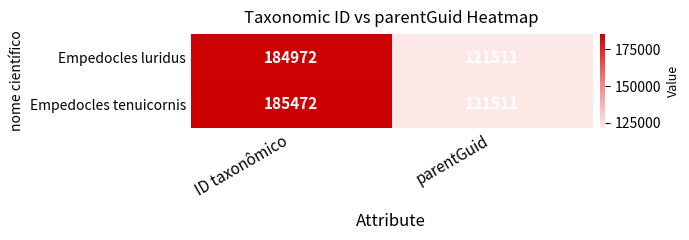

Reading right to left, extract all data points from this chart.

Empedocles luridus: parentGuid=121511	ID taxonômico=184972
Empedocles tenuicornis: parentGuid=121511	ID taxonômico=185472